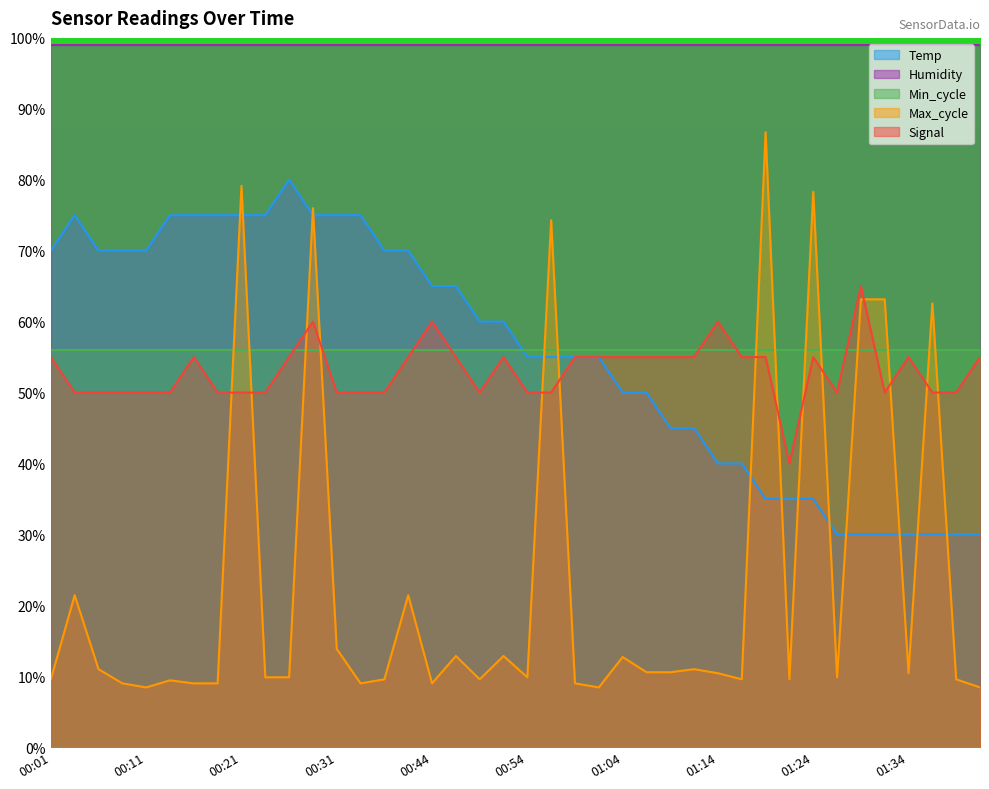

Which series changed the most between 00:18 and 00:36?

Temp